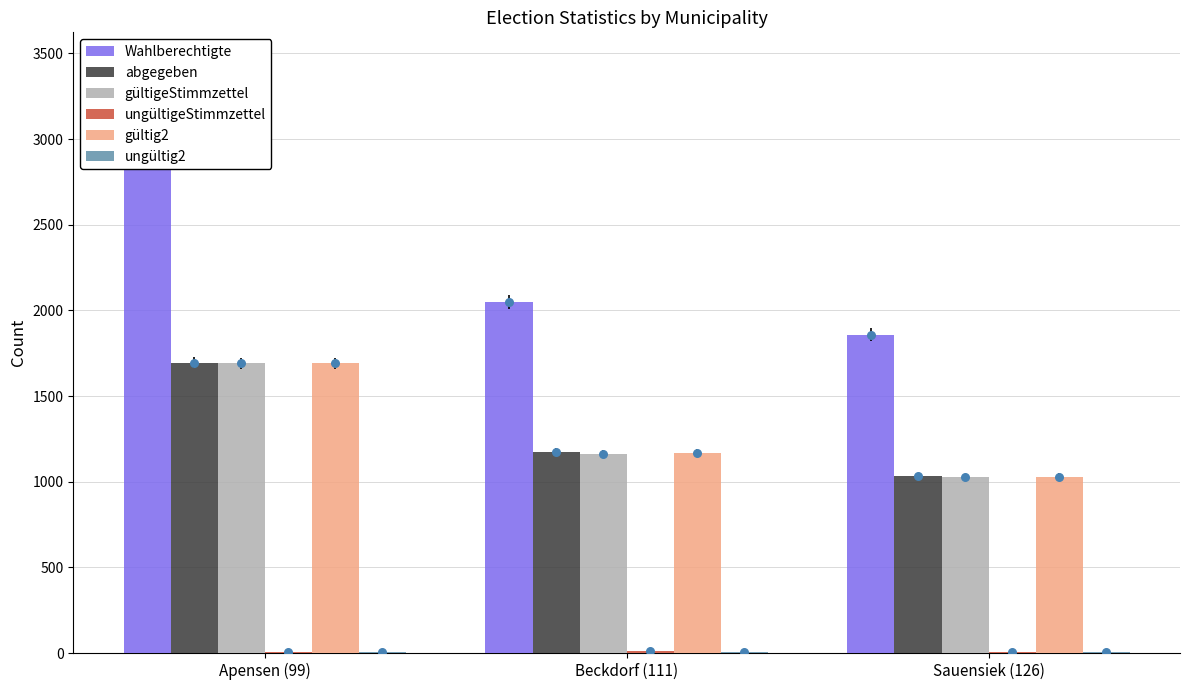

Which series has the largest total across all categories?

Wahlberechtigte